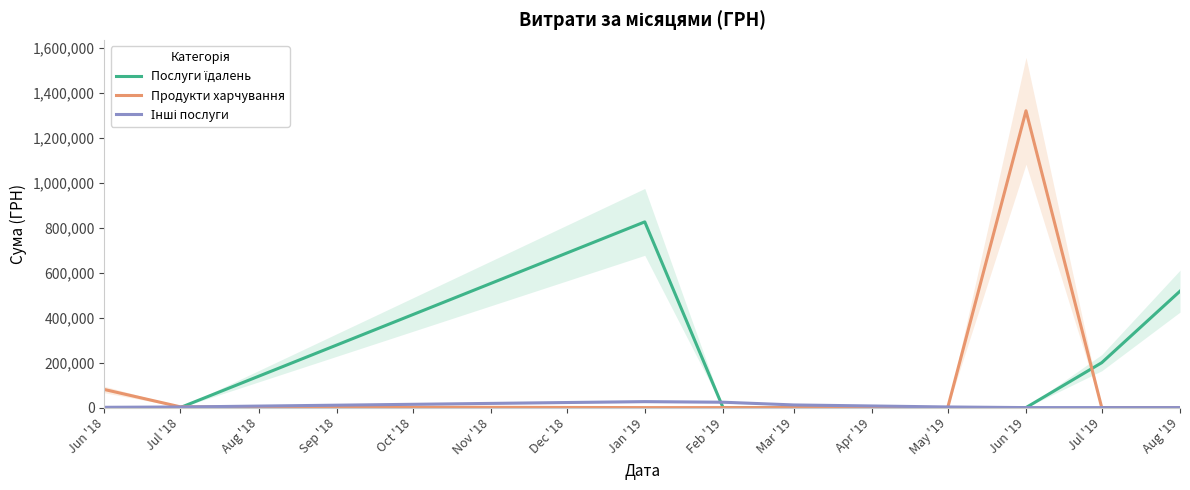

Count the number of categories in the chart.

9